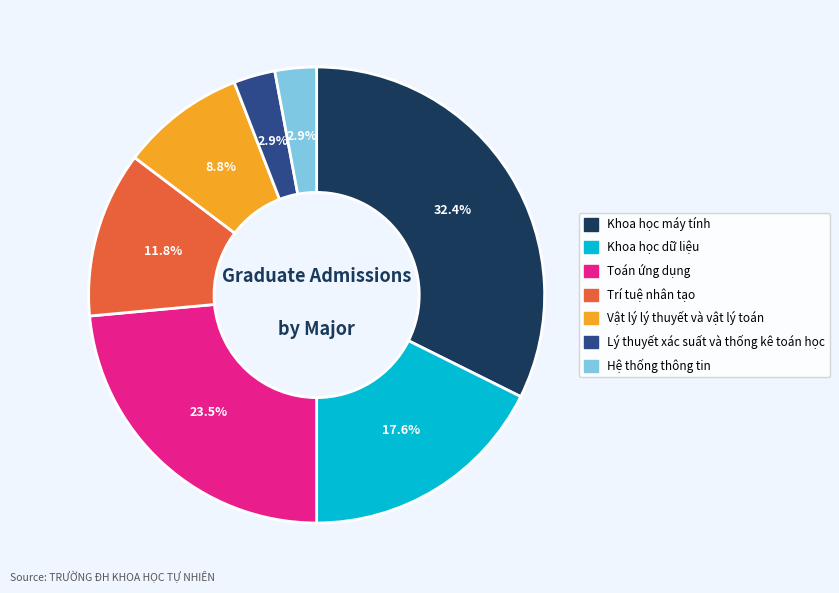

What percentage is NOT represented by Lý thuyết xác suất và thống kê toán học?

97.1%